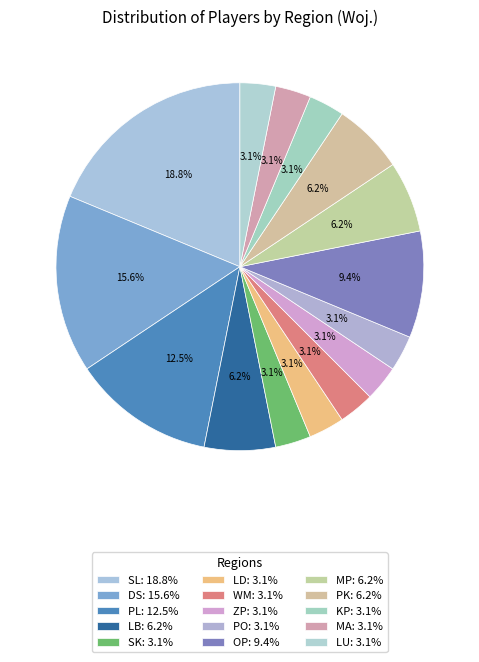

How many segments does this pie chart have?

15